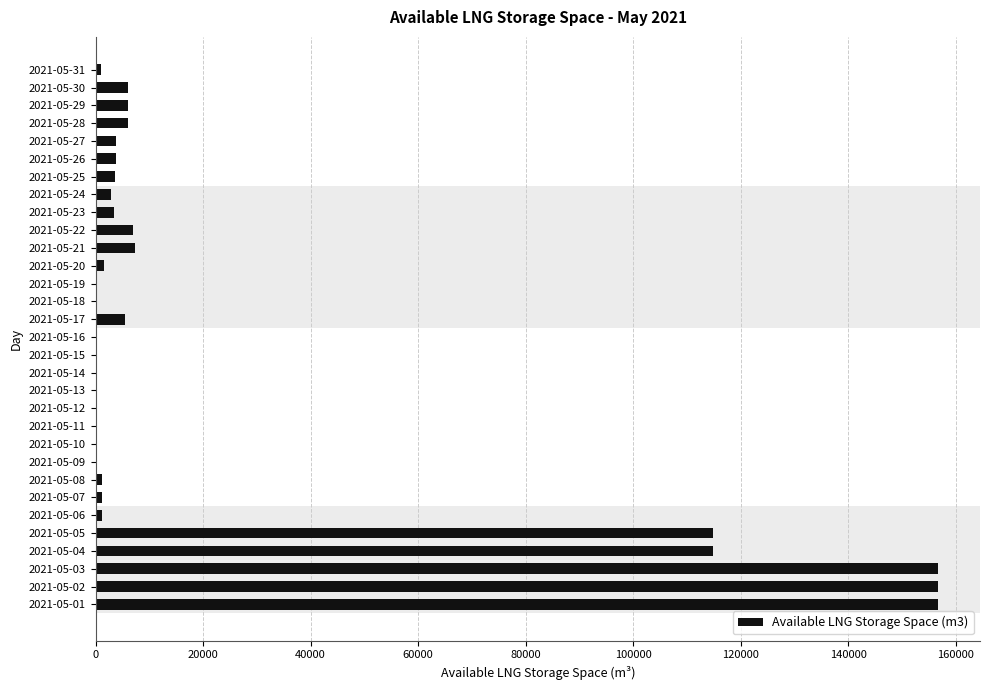

What is the maximum value shown in the chart?

156719